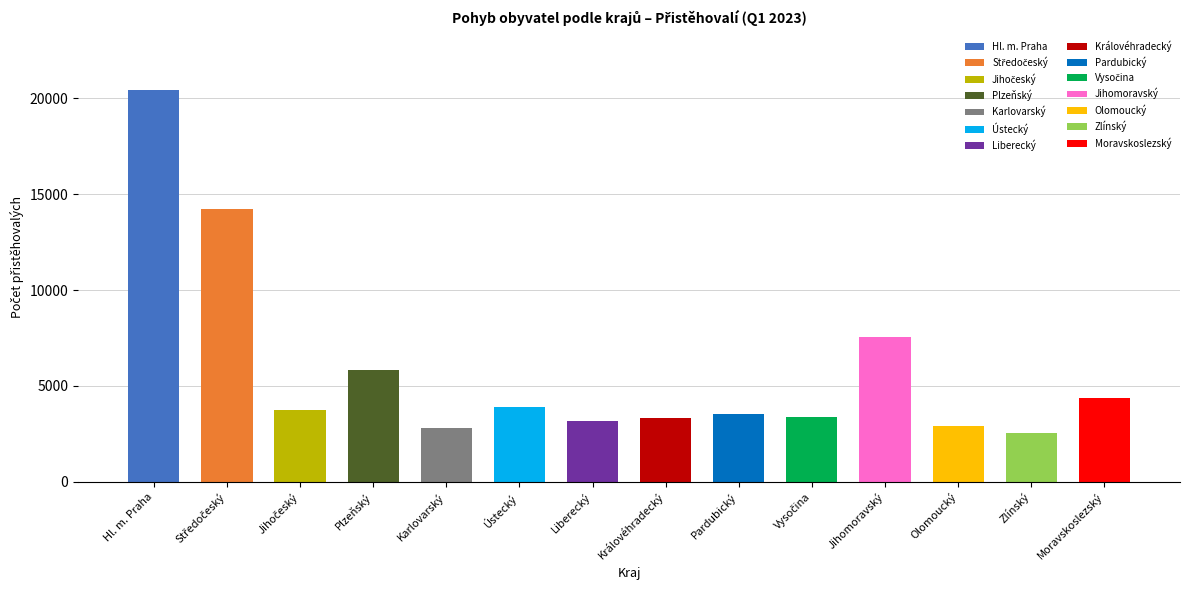

How many groups of bars are there?

14